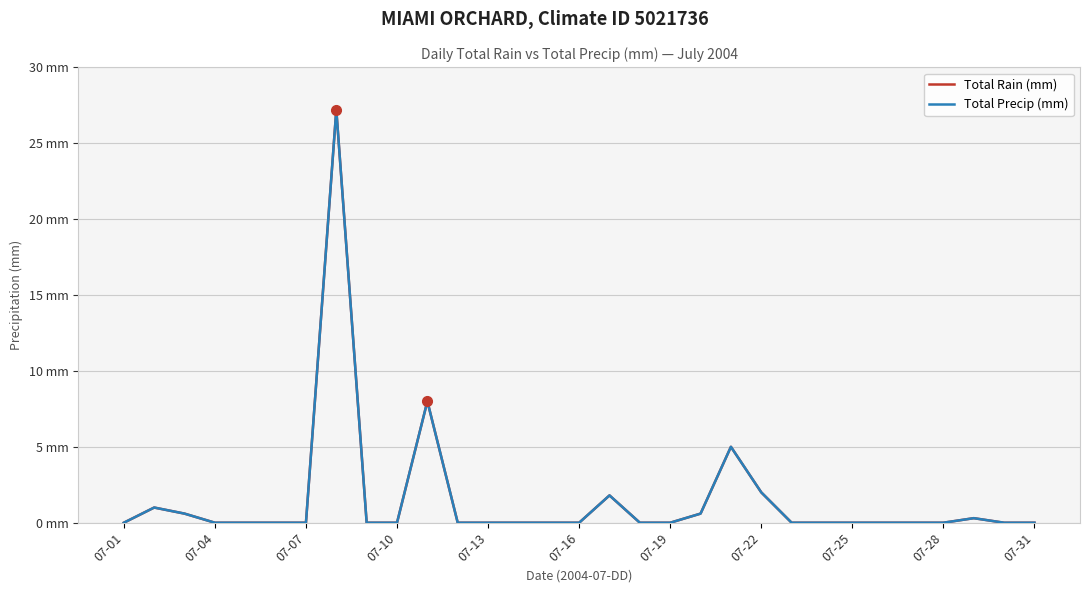

Is this an area chart (filled region under the line)?

No